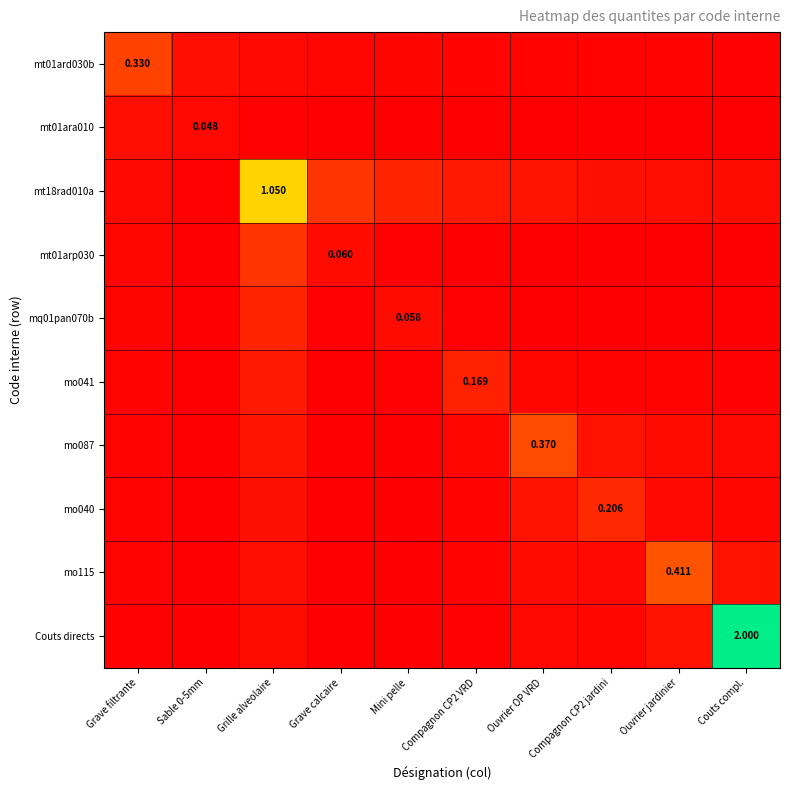

How many series are shown in this chart?

10